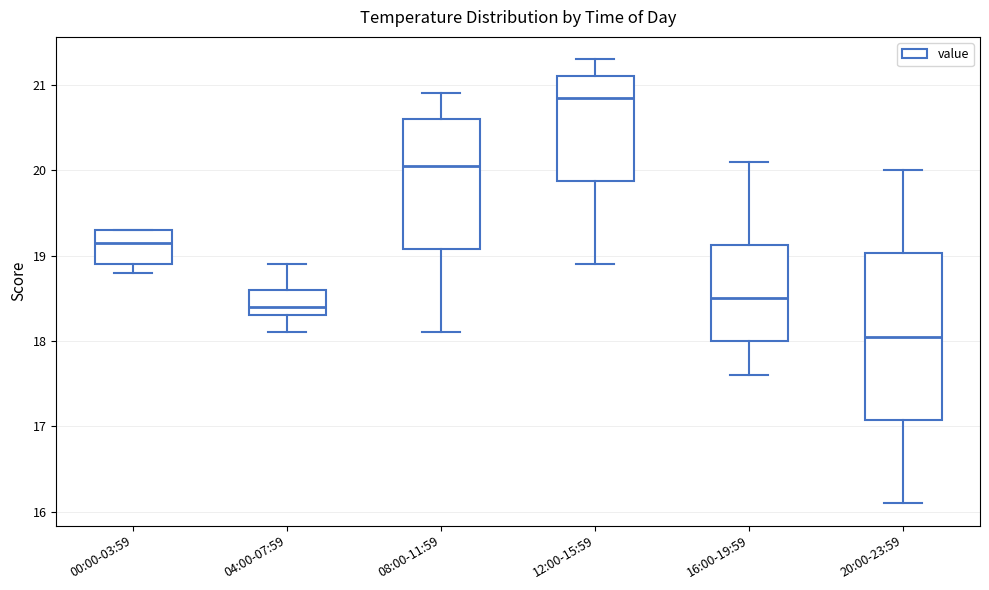

Reading left to right, transcribe this box plot: for each box, give where its median line is, the range the box spans, and where its two whiskers end, as read against the y-axis. The values are not printed on the chart, so give them approximately, as read against the axis.

00:00-03:59: median 19.2, box 18.9 to 19.3, whiskers 18.8 to 19.3
04:00-07:59: median 18.4, box 18.3 to 18.6, whiskers 18.1 to 18.9
08:00-11:59: median 20.1, box 19.1 to 20.6, whiskers 18.1 to 20.9
12:00-15:59: median 20.9, box 19.9 to 21.1, whiskers 18.9 to 21.3
16:00-19:59: median 18.5, box 18.0 to 19.1, whiskers 17.6 to 20.1
20:00-23:59: median 18.1, box 17.1 to 19.0, whiskers 16.1 to 20.0